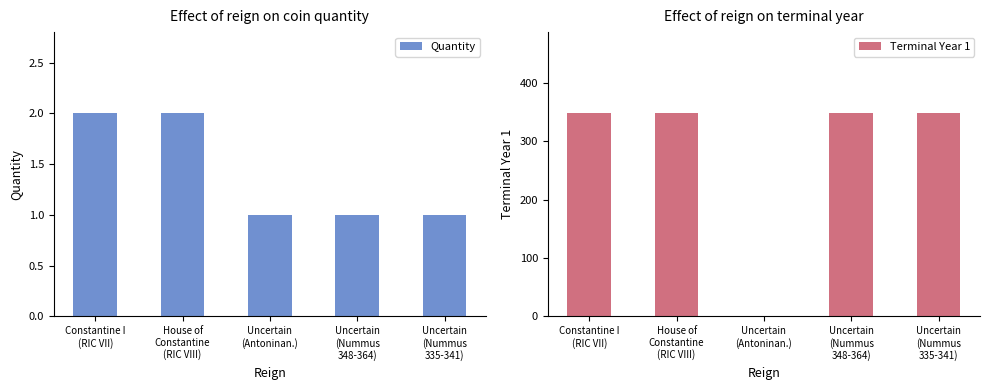

What is the difference between the Terminal Year 1 values at Constantine I
(RIC VII) and Uncertain
(Antoninan.)?

348